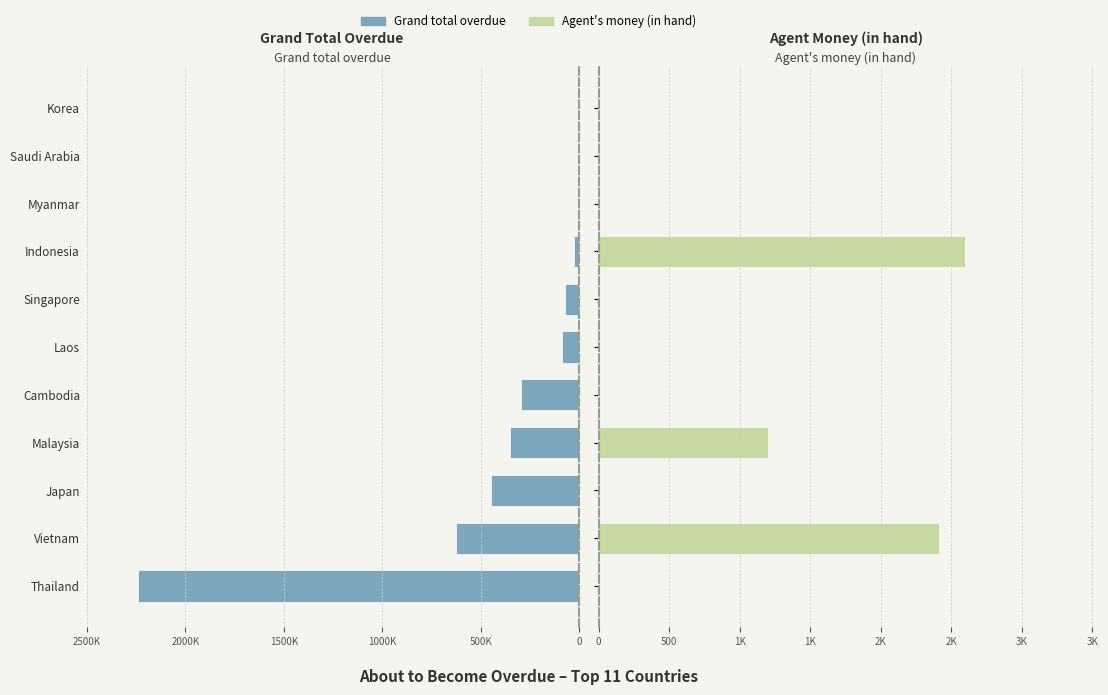

Reading left to right, transcribe all the data shown in this chart.

Grand total overdue: 2241039.8	625227.5	447355.8	352397.2	292123.8	84268.2	73457.8	27479.0	0.0	0.0	0.0
Agent's money (in hand): 0.0	2409.0	0.0	1197.3	0.0	0.0	0.0	2595.0	0.0	0.0	0.0